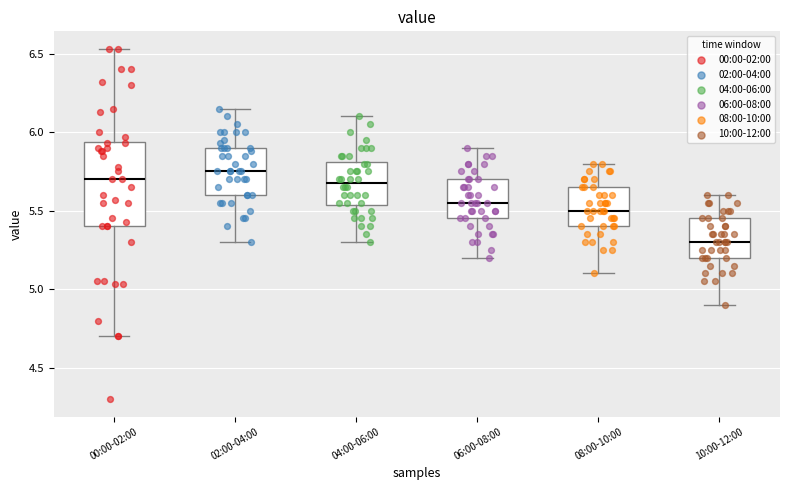

Where is the upper edge of the box for 00:00-02:00 on the y-axis? The values are not printed on the chart, so give them approximately, as read against the axis.

5.95